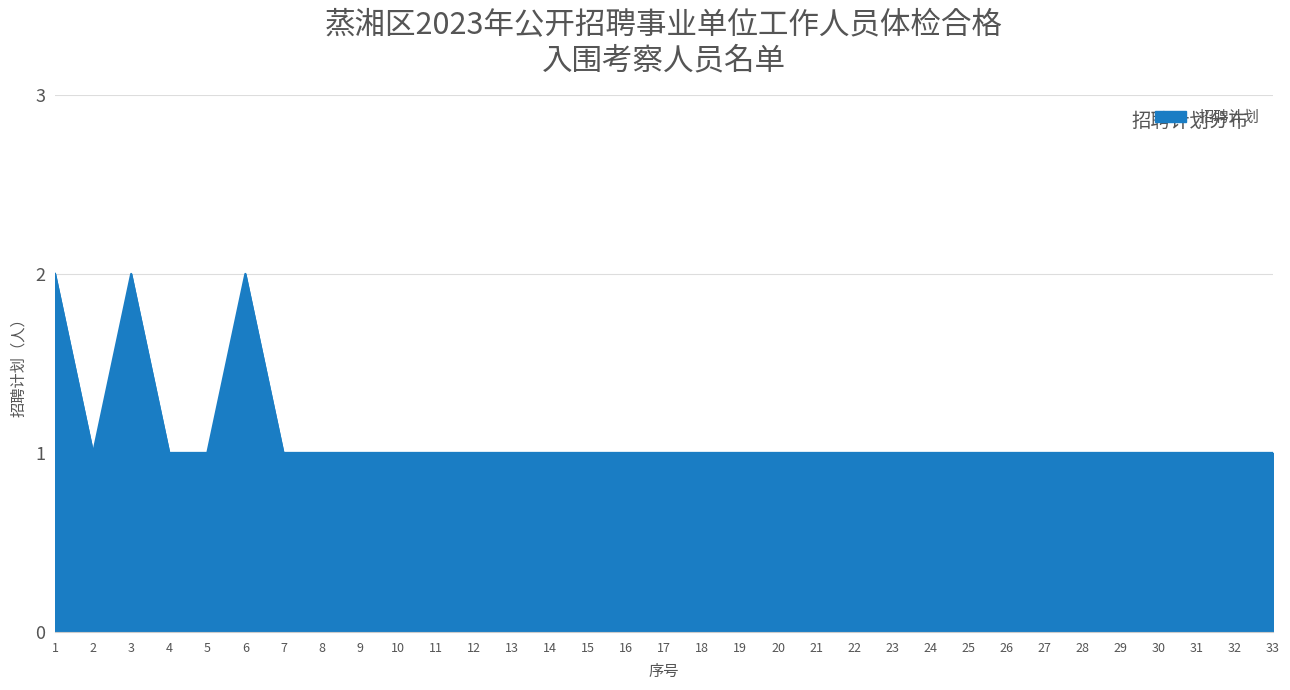

Approximately how many times larger is the value at 6 compared to 9?

2.0